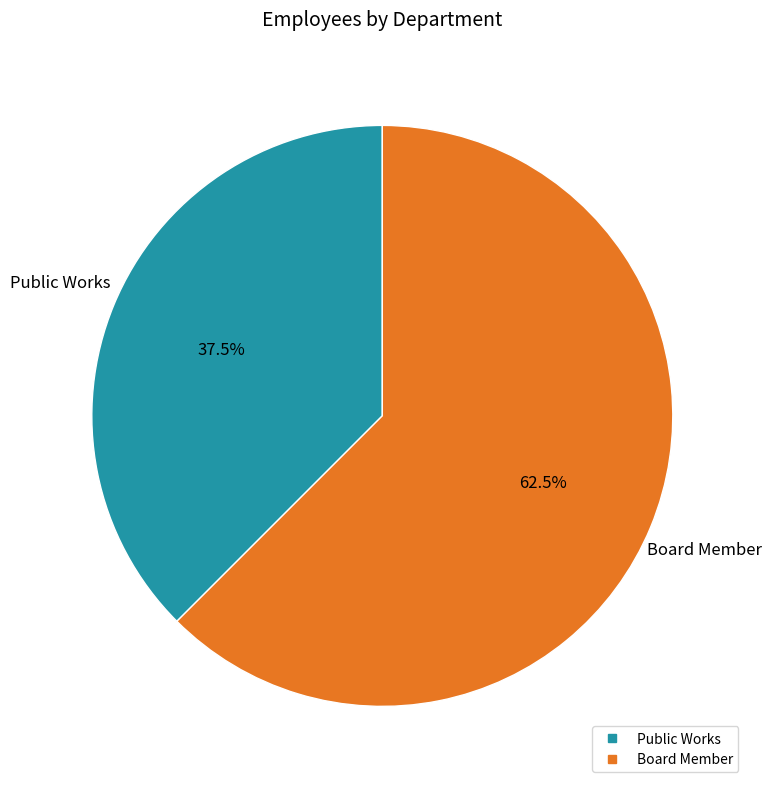

Rank the categories by value from lowest to highest.

Public Works, Board Member